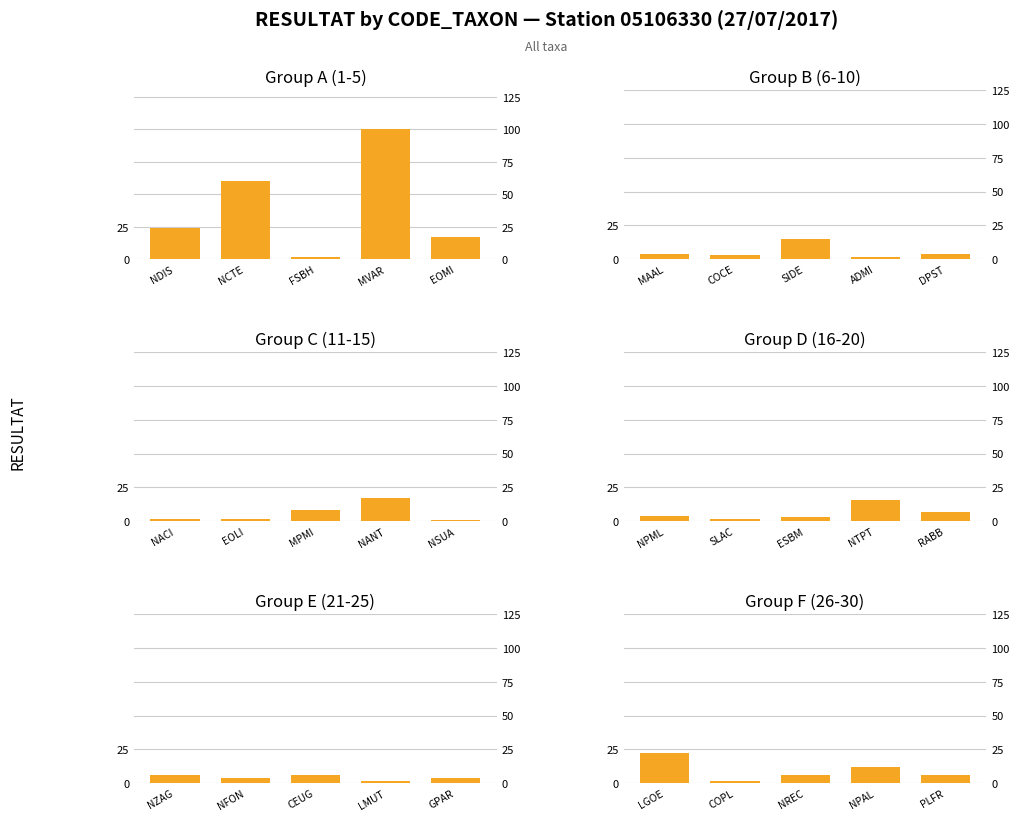

How many values in the Group E (21-25) series are below 4?

1